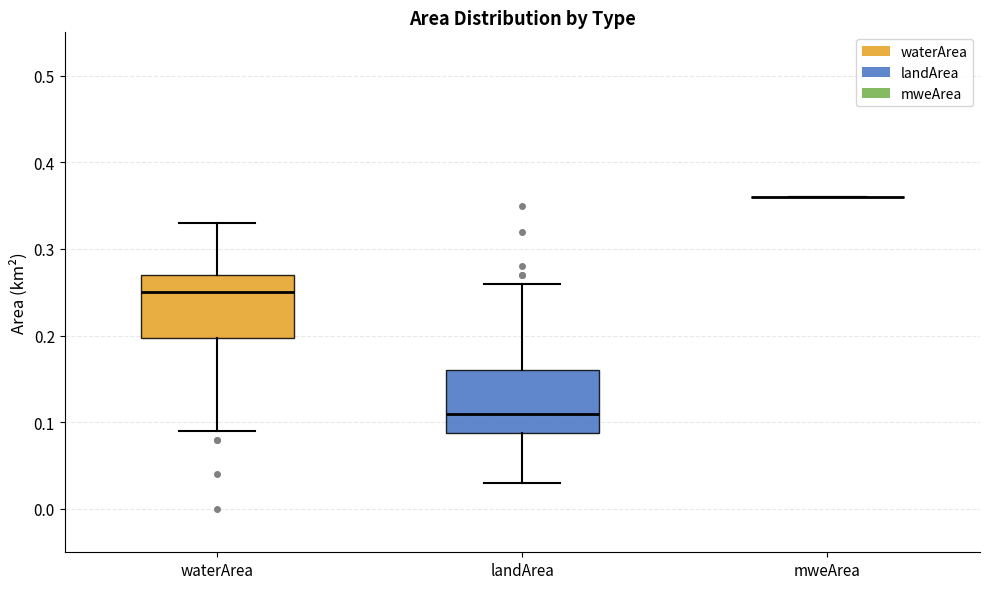

Reading left to right, transcribe this box plot: for each box, give where its median line is, the range the box spans, and where its two whiskers end, as read against the y-axis. The values are not printed on the chart, so give them approximately, as read against the axis.

waterArea: median 0.25, box 0.20 to 0.27, whiskers 0.09 to 0.33
landArea: median 0.11, box 0.09 to 0.16, whiskers 0.03 to 0.26
mweArea: box collapsed to a line at 0.36, whiskers 0.36 to 0.36